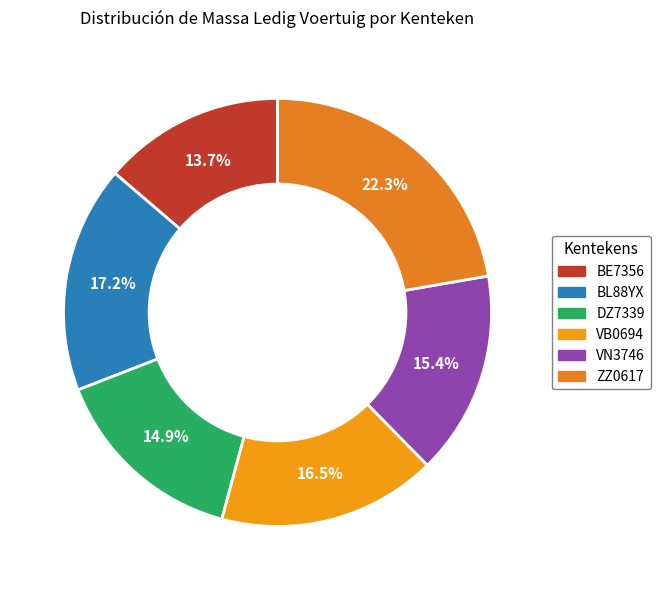

Is BE7356 the majority of the pie?

No